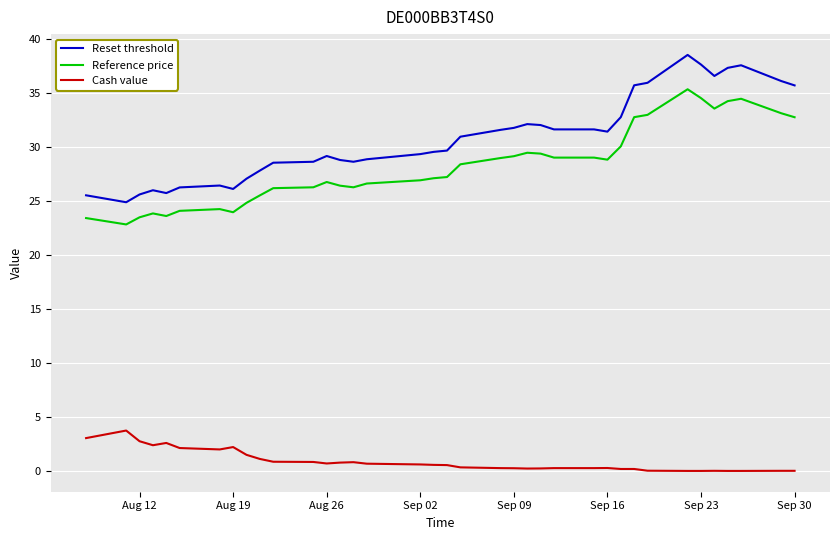

Which series has the widest spread of values?

Reset threshold